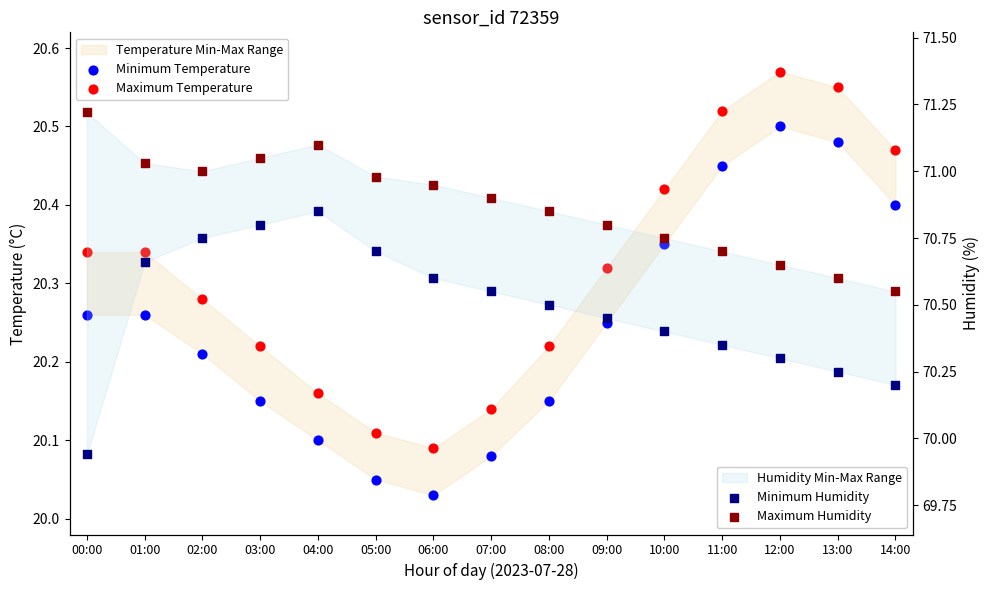

What are all the series names shown in the legend?

Minimum Temperature, Maximum Temperature, Minimum Humidity, Maximum Humidity